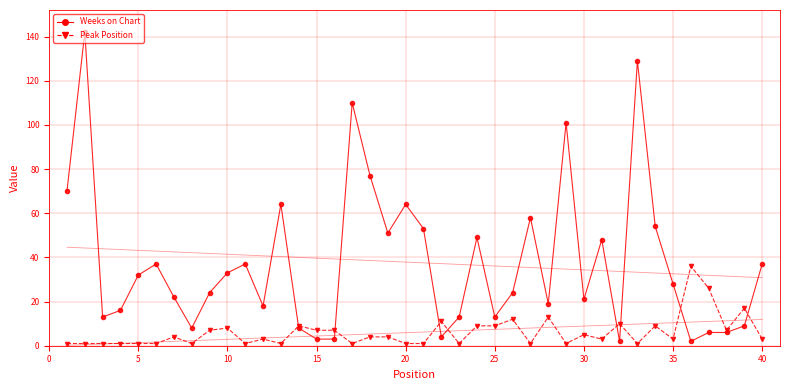

Which series has the largest range (max minus min)?

Weeks on Chart